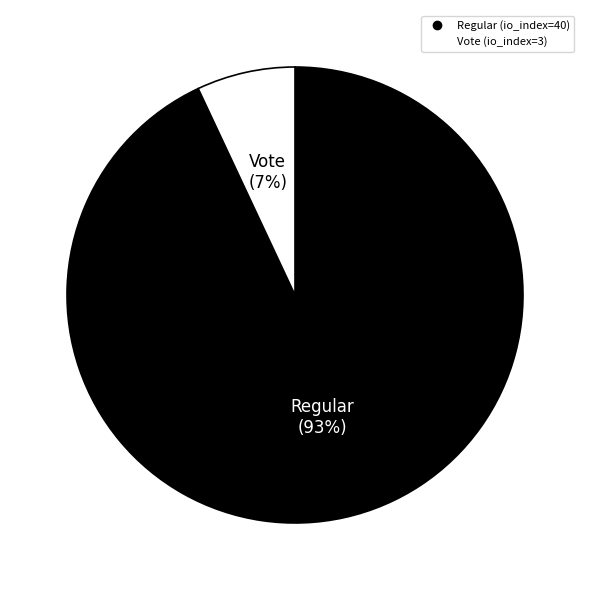

To the nearest percent, what is the difference between the largest and smallest slice percentages?

86%